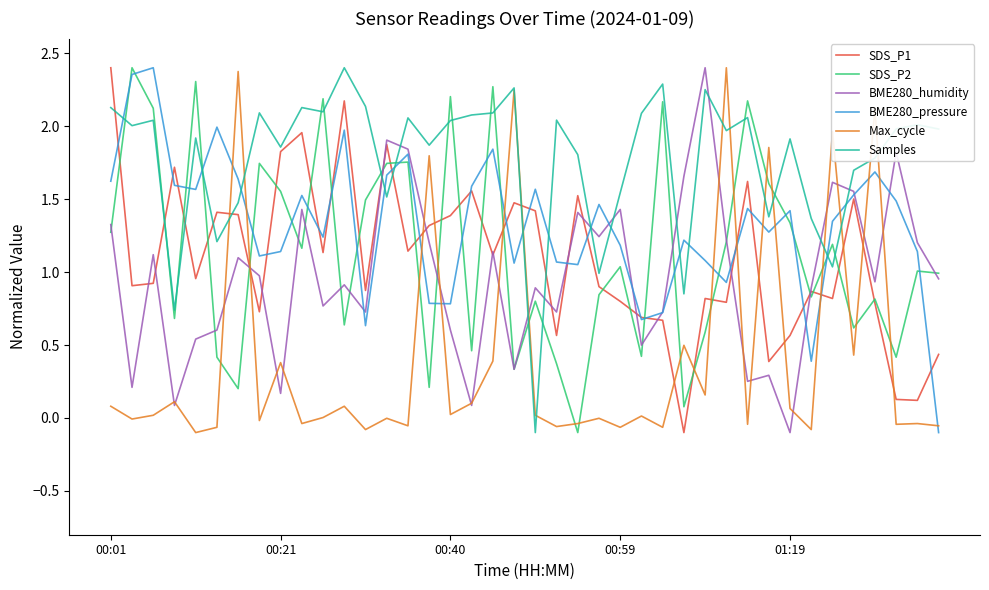

Which series has the largest total across all categories?

Samples